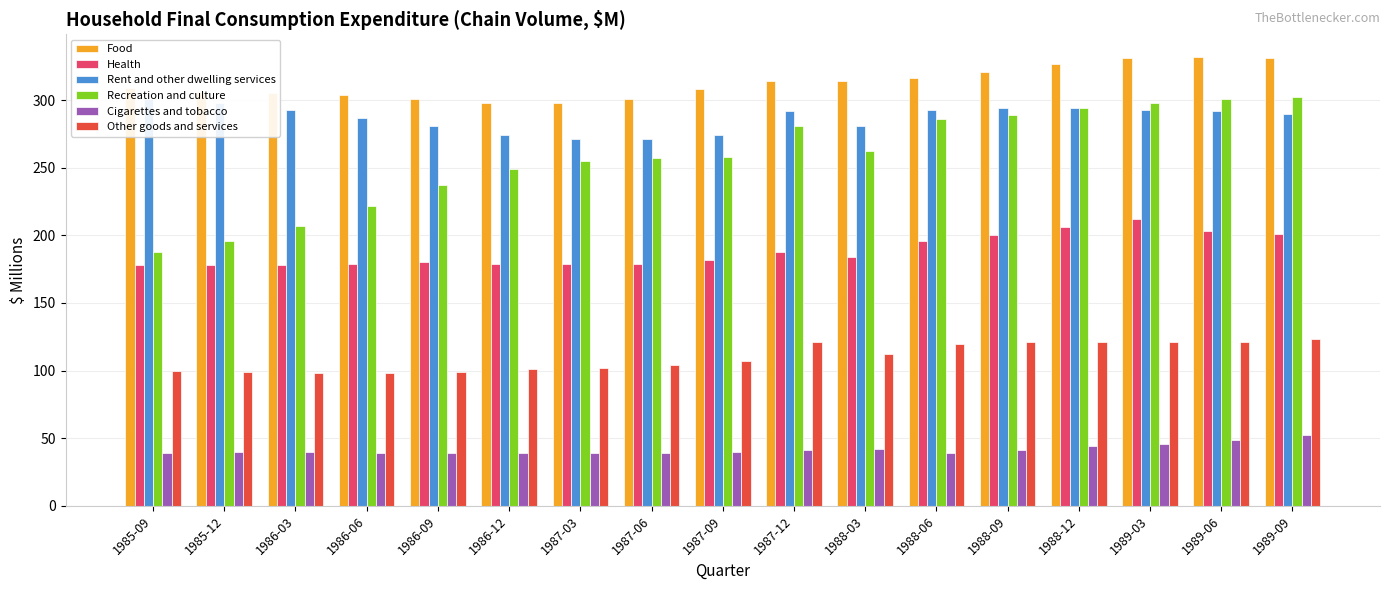

Which series has the largest total across all categories?

Food